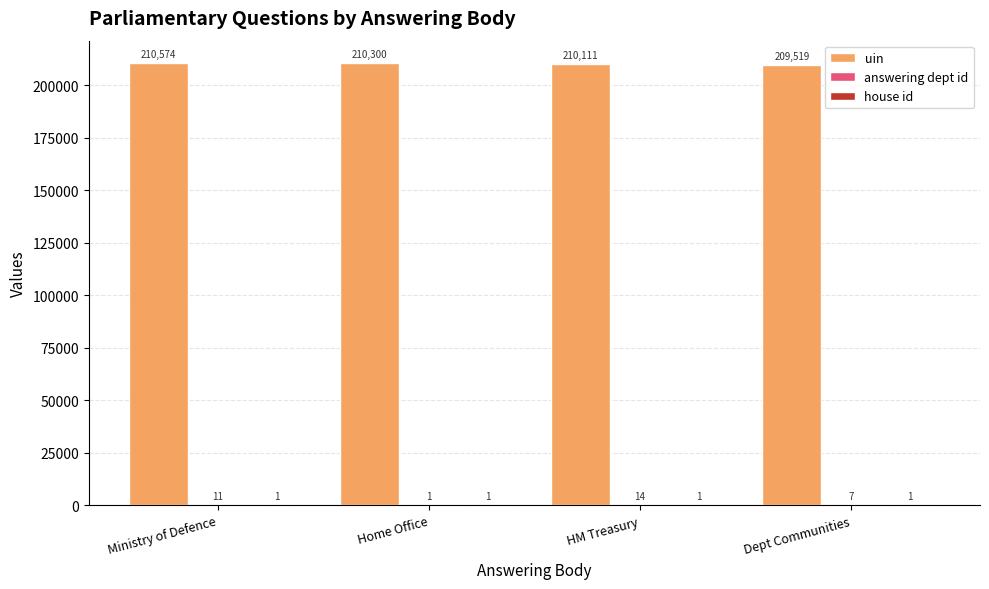

What value does the uin series have at Dept Communities?

209519